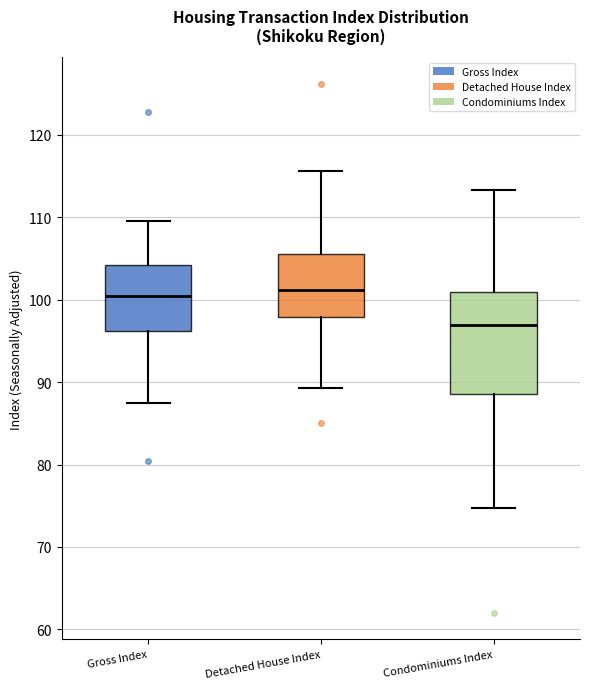

Reading left to right, transcribe this box plot: for each box, give where its median line is, the range the box spans, and where its two whiskers end, as read against the y-axis. The values are not printed on the chart, so give them approximately, as read against the axis.

Gross Index: median 100, box 96 to 104, whiskers 87 to 110
Detached House Index: median 101, box 98 to 106, whiskers 89 to 116
Condominiums Index: median 97, box 89 to 101, whiskers 75 to 113